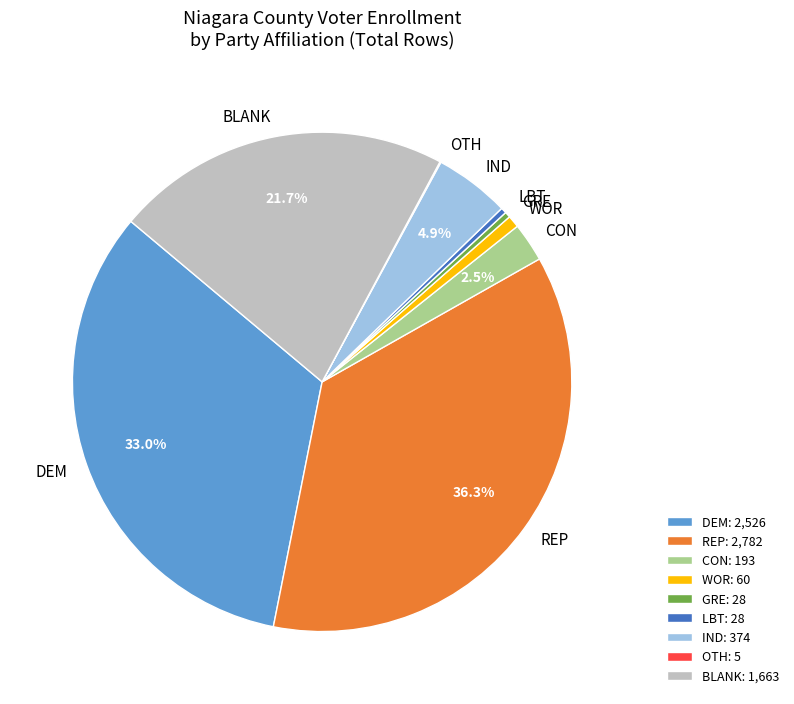

To the nearest percent, what is the difference between the largest and smallest slice percentages?

36%